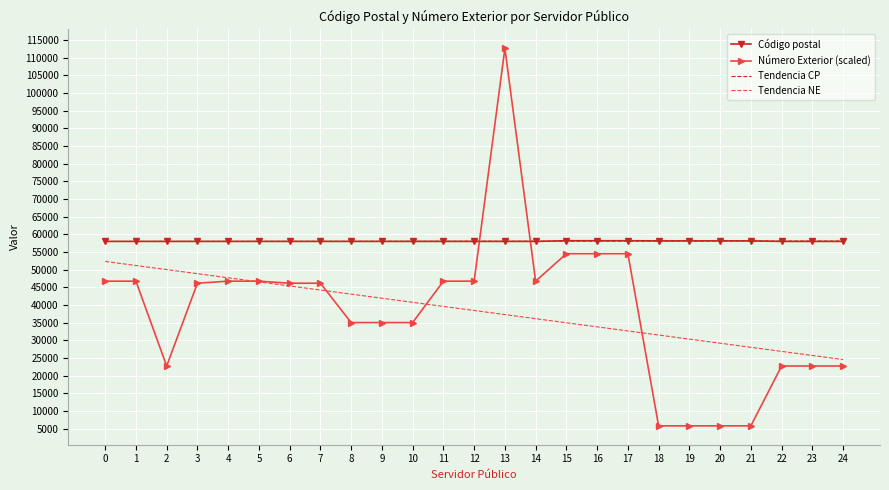

The value of Número Exterior (scaled) at 5 is 46748.0. True or false?

True